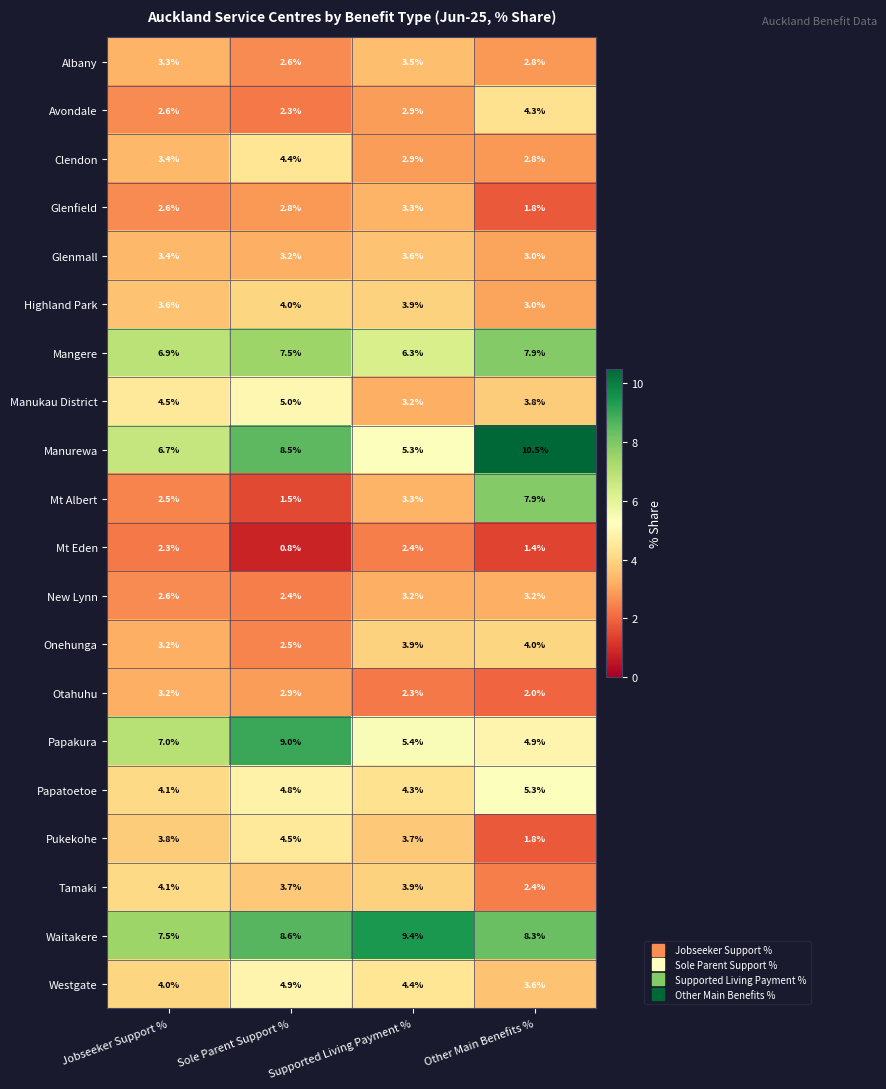

At which category is the sum across all series the highest?

Sole Parent Support %